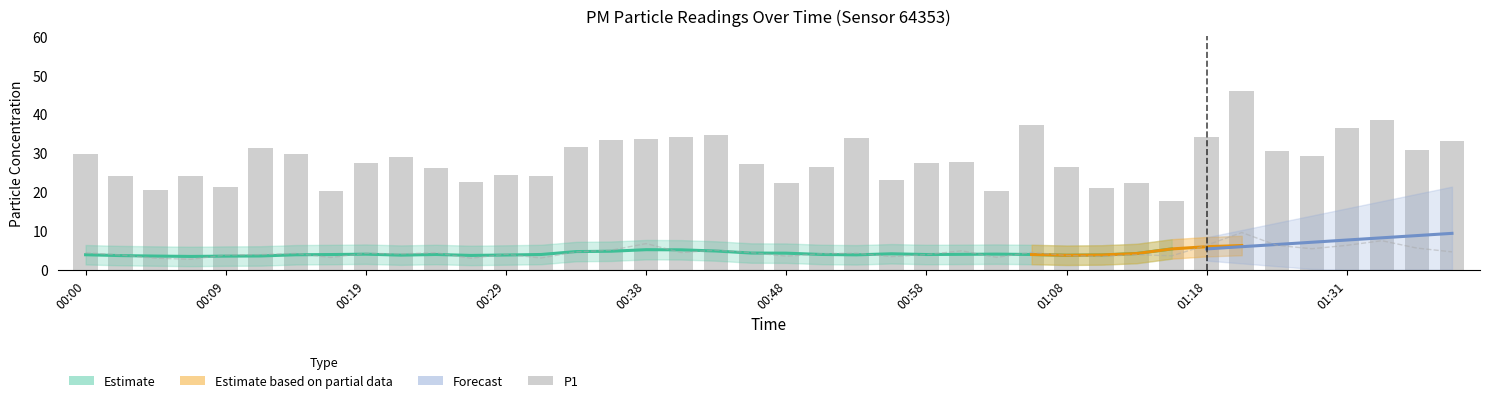

The P2 series shows 6.3 at 01:31. True or false?

True